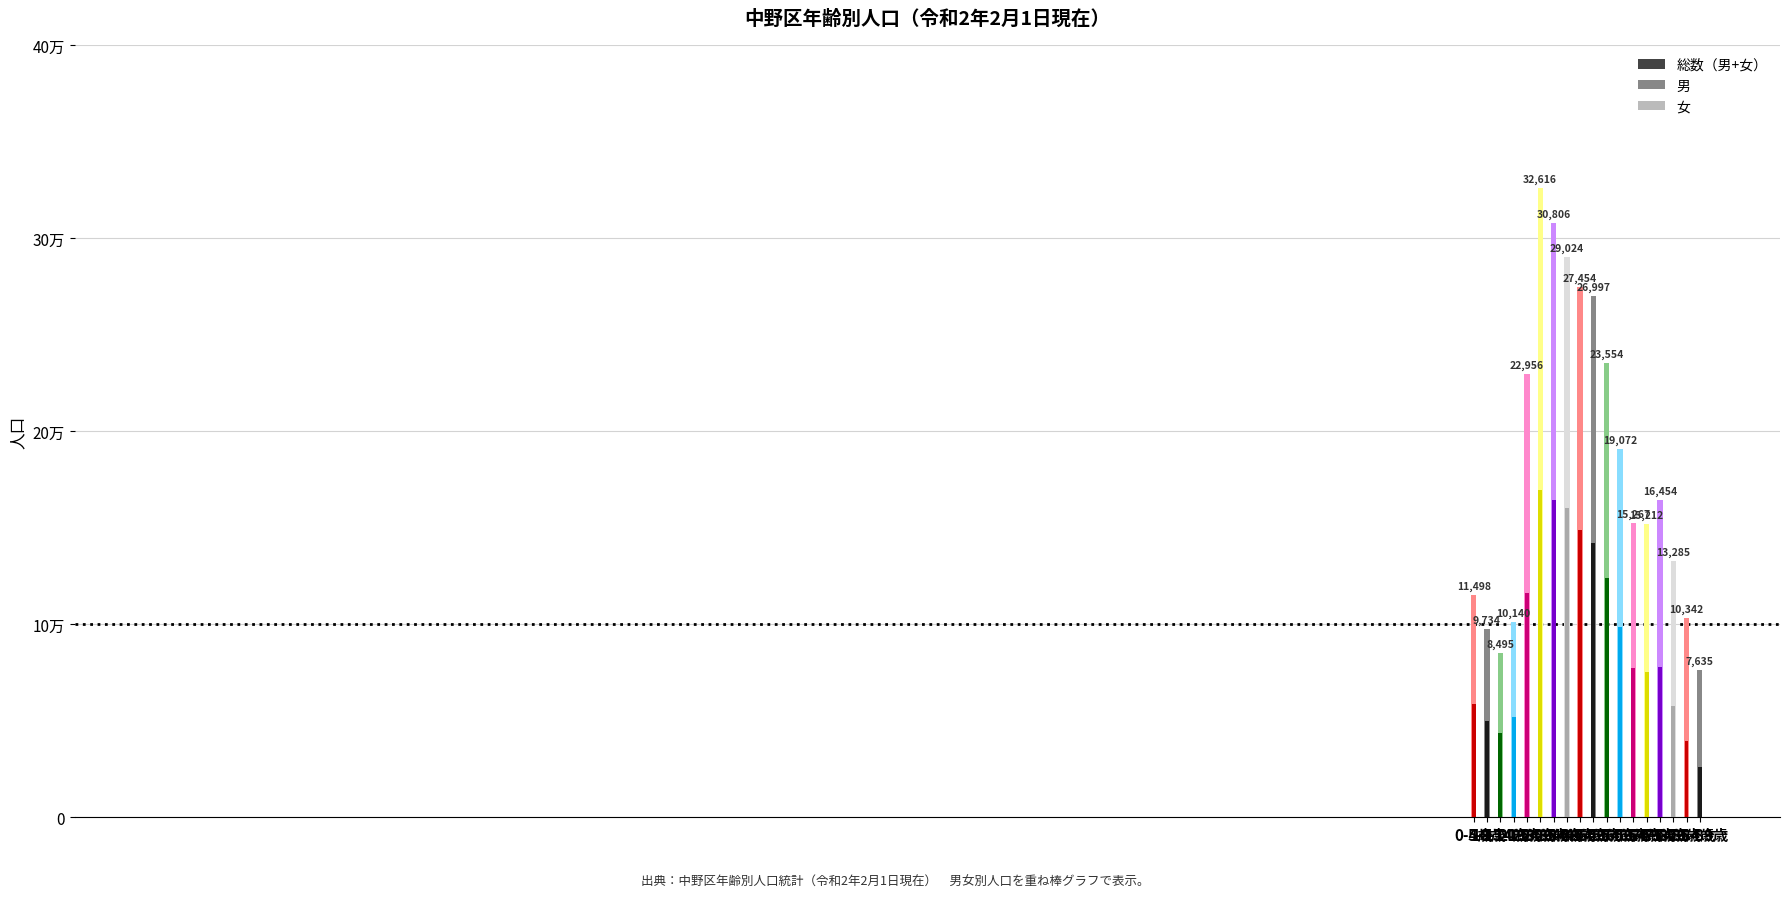

Is it true that 女 equals 12624 at 65-69歳?

False